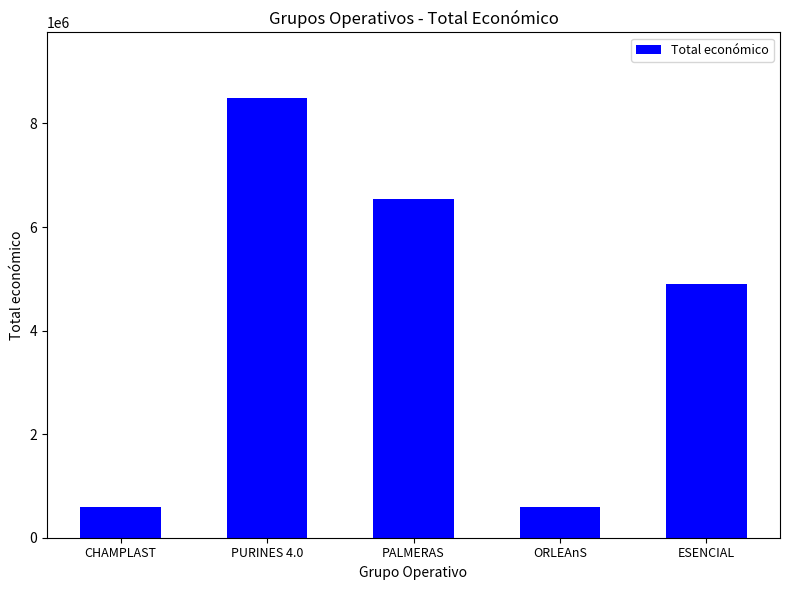

What position from the right is PURINES 4.0?

4